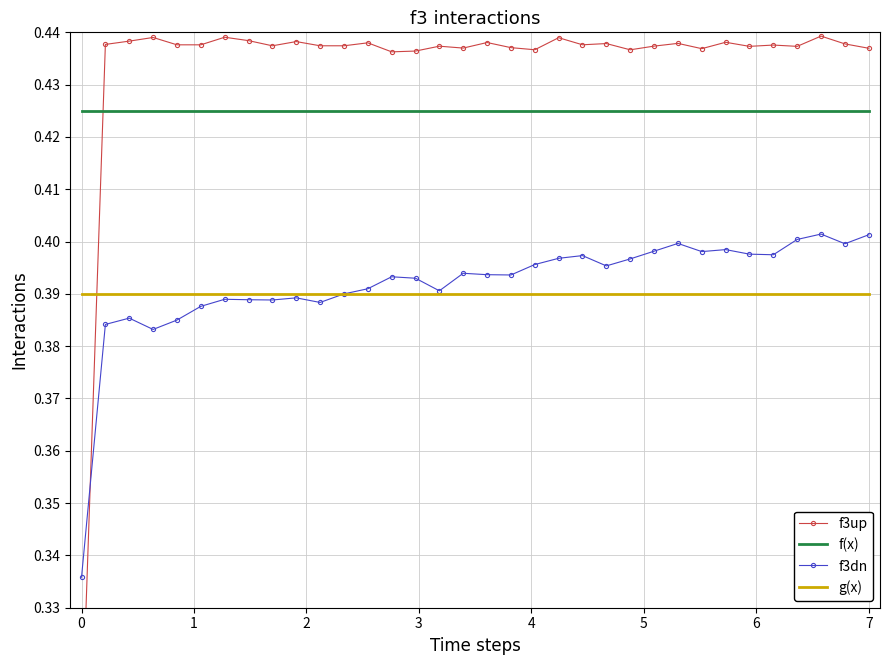

True or false: f3dn and f(x) cross at least once.

False